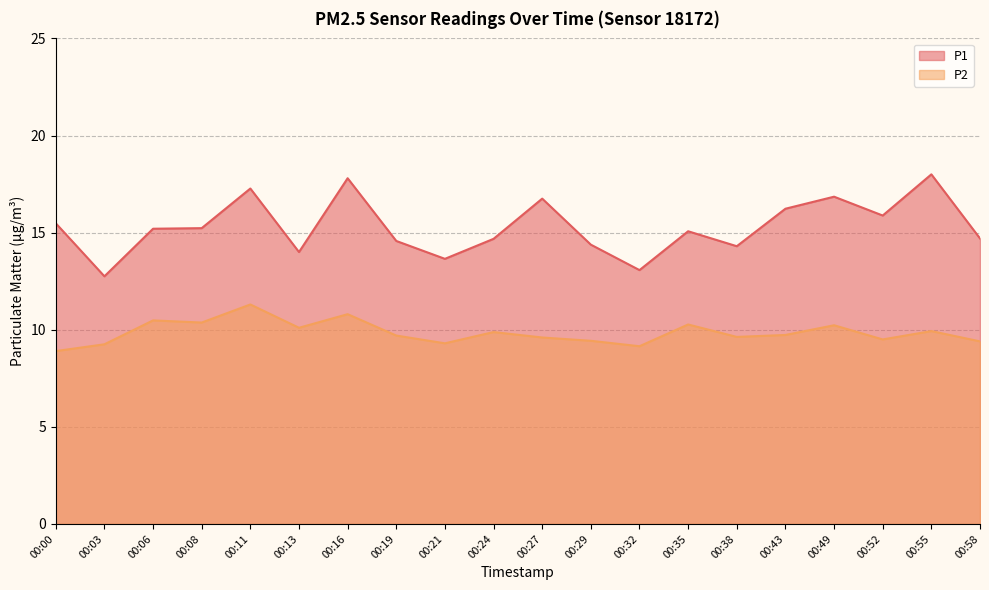

What is the minimum value shown in the chart?

8.9